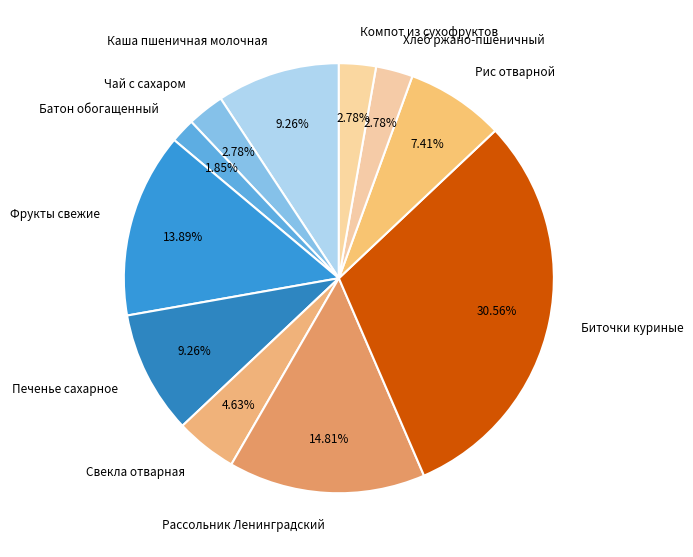

The Рис отварной slice represents 22% of the pie. True or false?

False